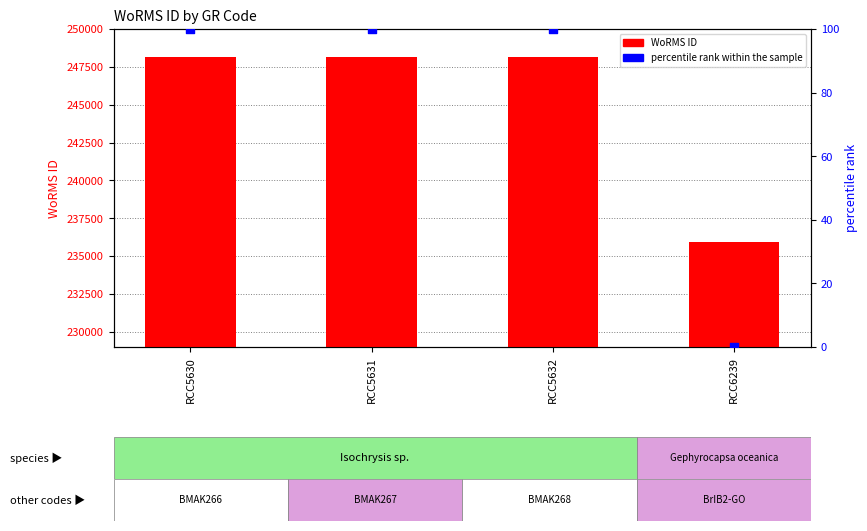

At how many categories does at least one series exceed 165301?

4